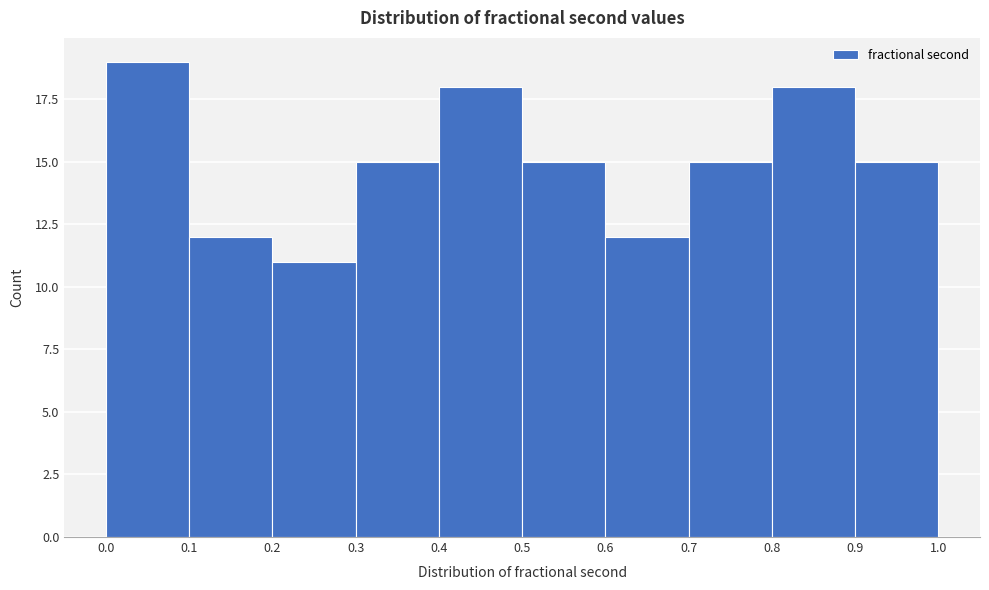

How tall is the bar that spans 0.8 to 0.9 on the x-axis? The values are not printed on the chart, so give them approximately, as read against the axis.

18